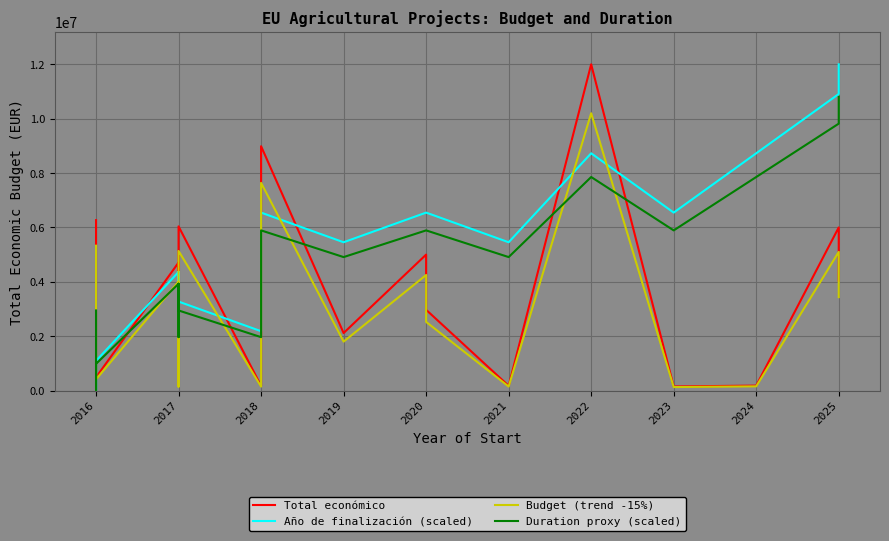

True or false: Total económico has more than 0 points higher than both neighbors.

True